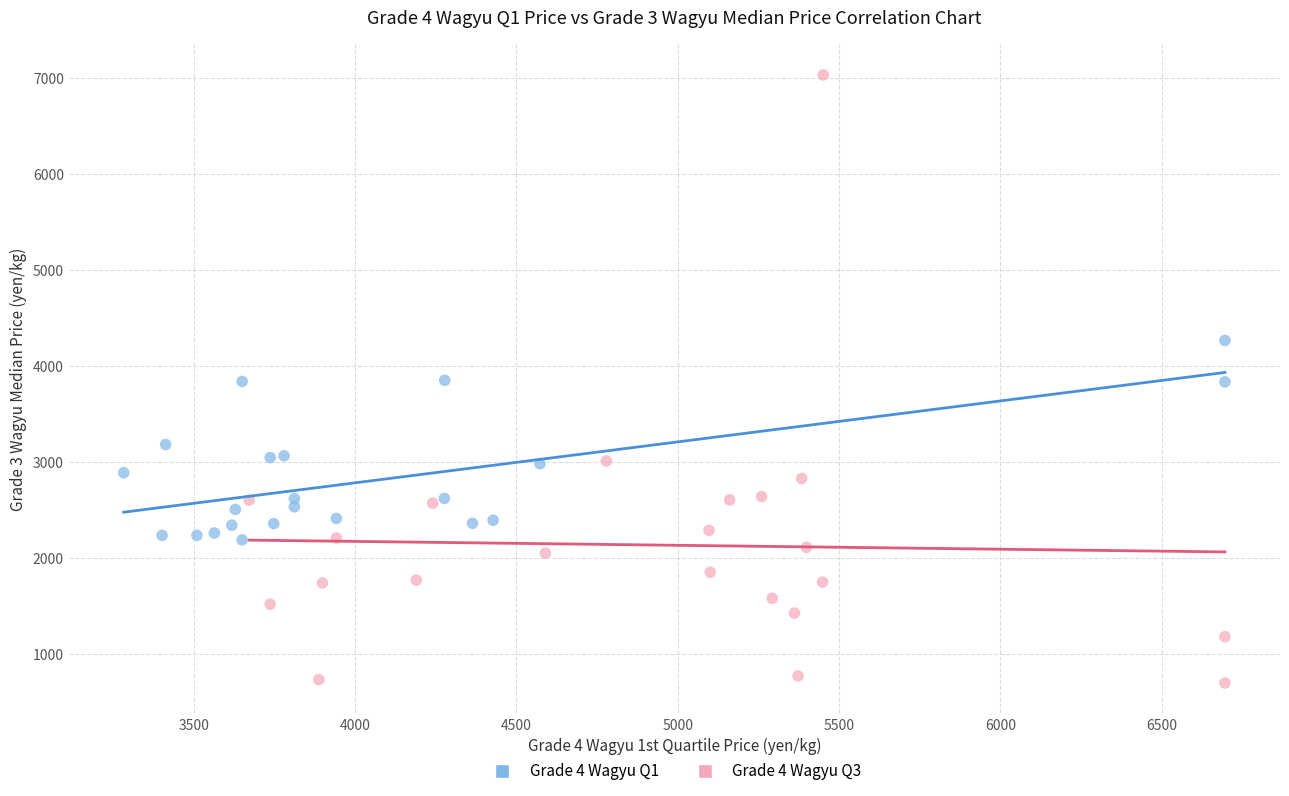

Which series contains the lowest Y value?

Grade 4 Wagyu Q3